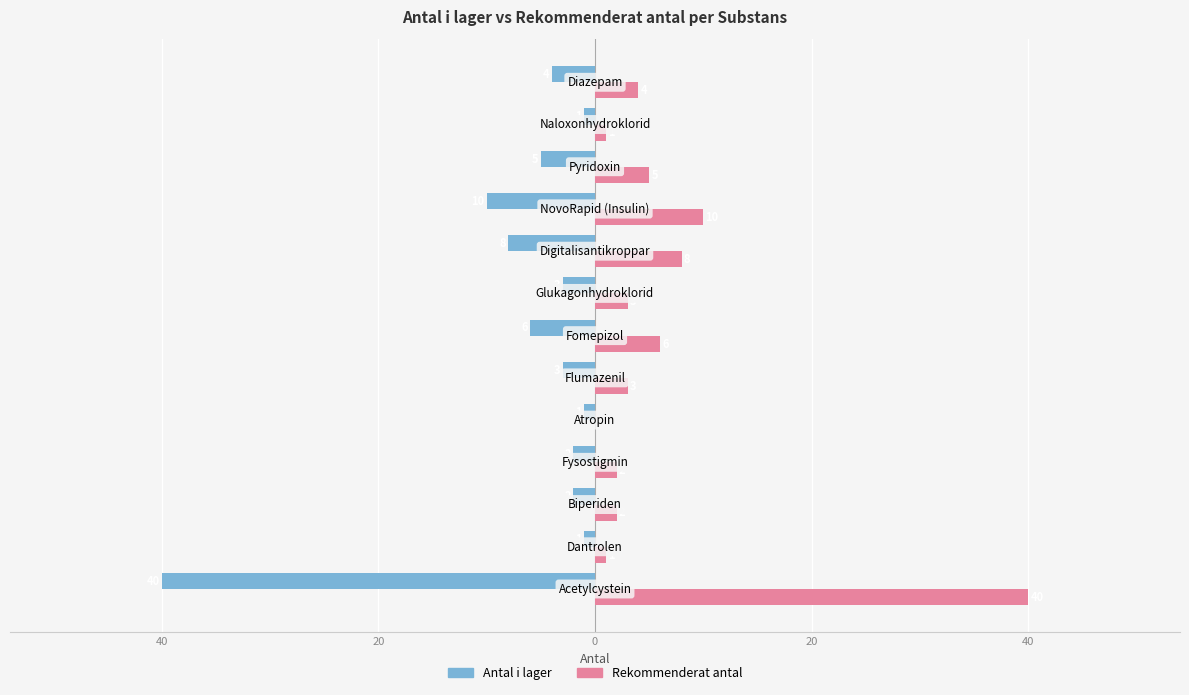

What are all the series names shown in the legend?

Antal i lager, Rekommenderat antal